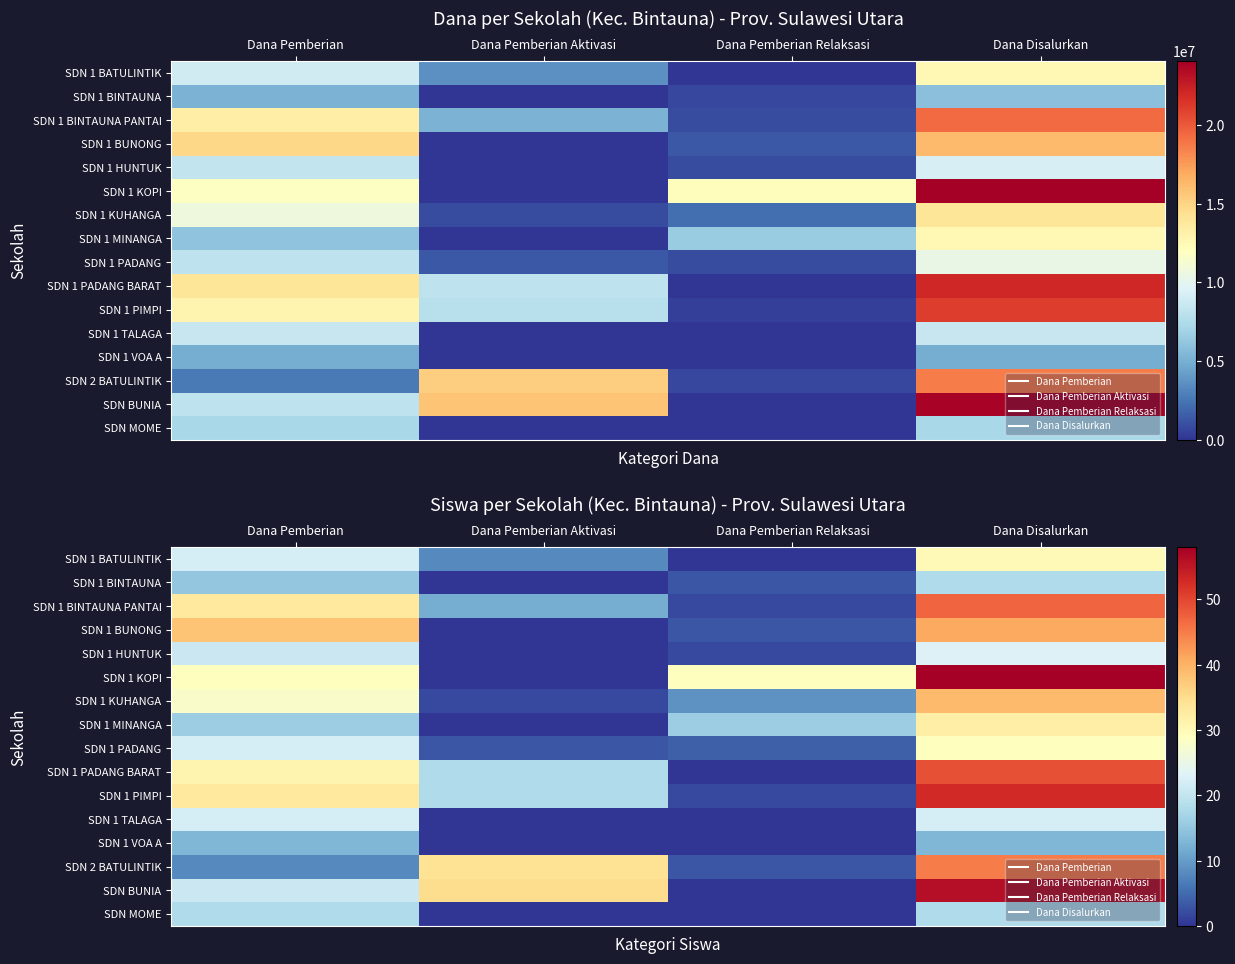

How many data points in SDN 1 VOA A are less than 13?

2